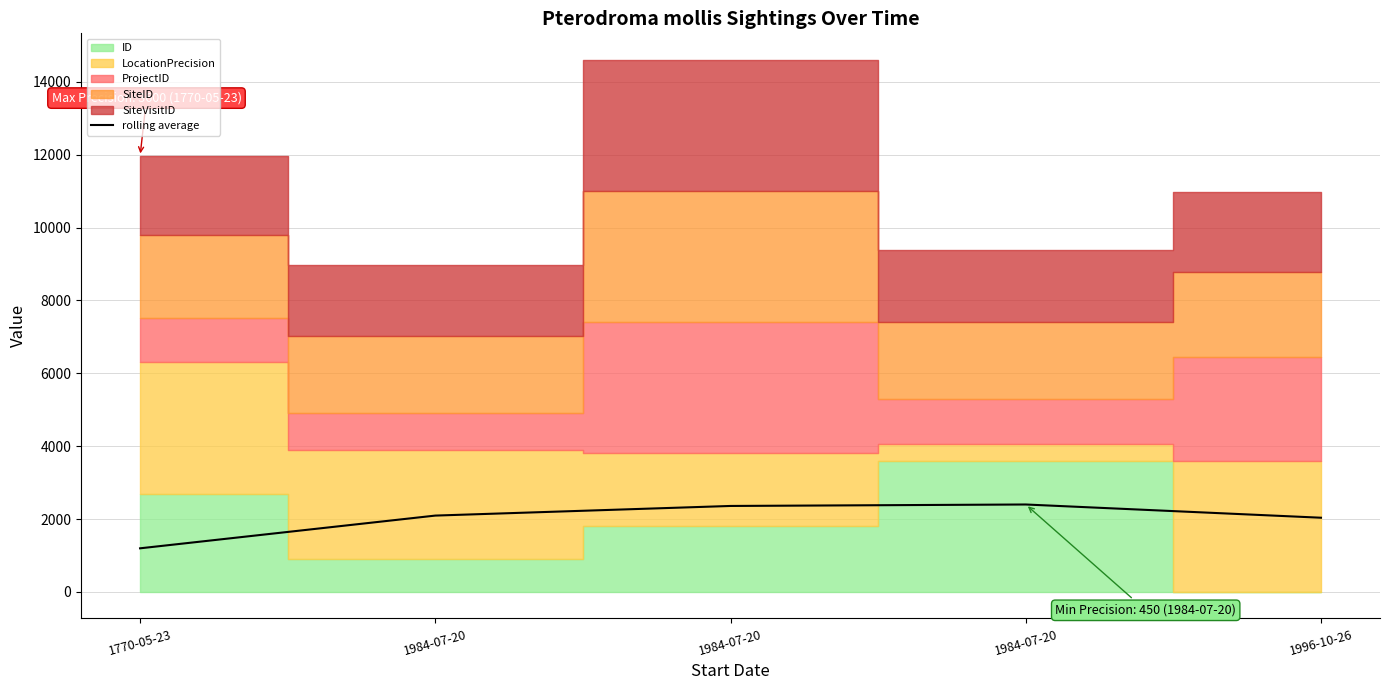

What is the greatest value displayed?

2398.4